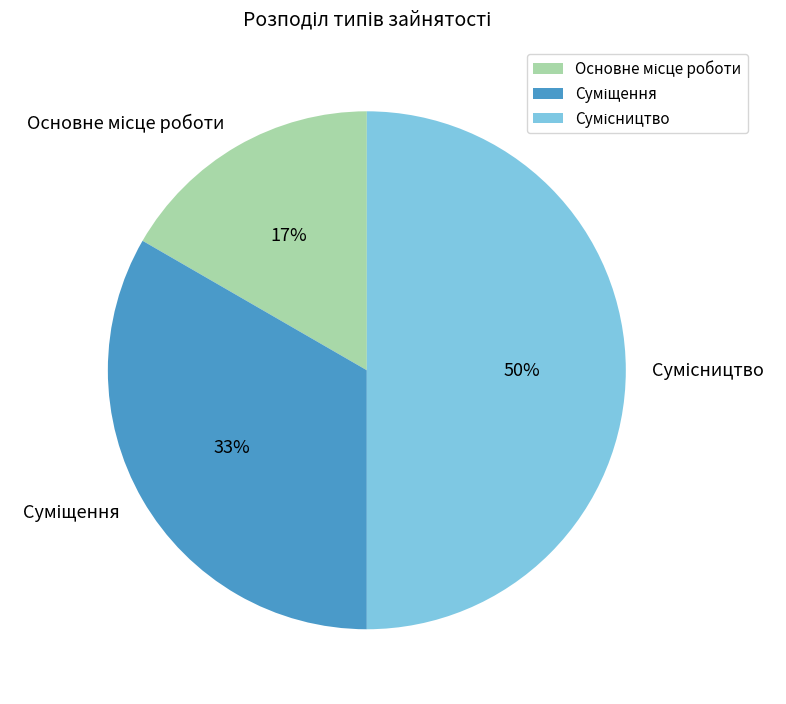

To the nearest percent, what is the average slice percentage?

33%